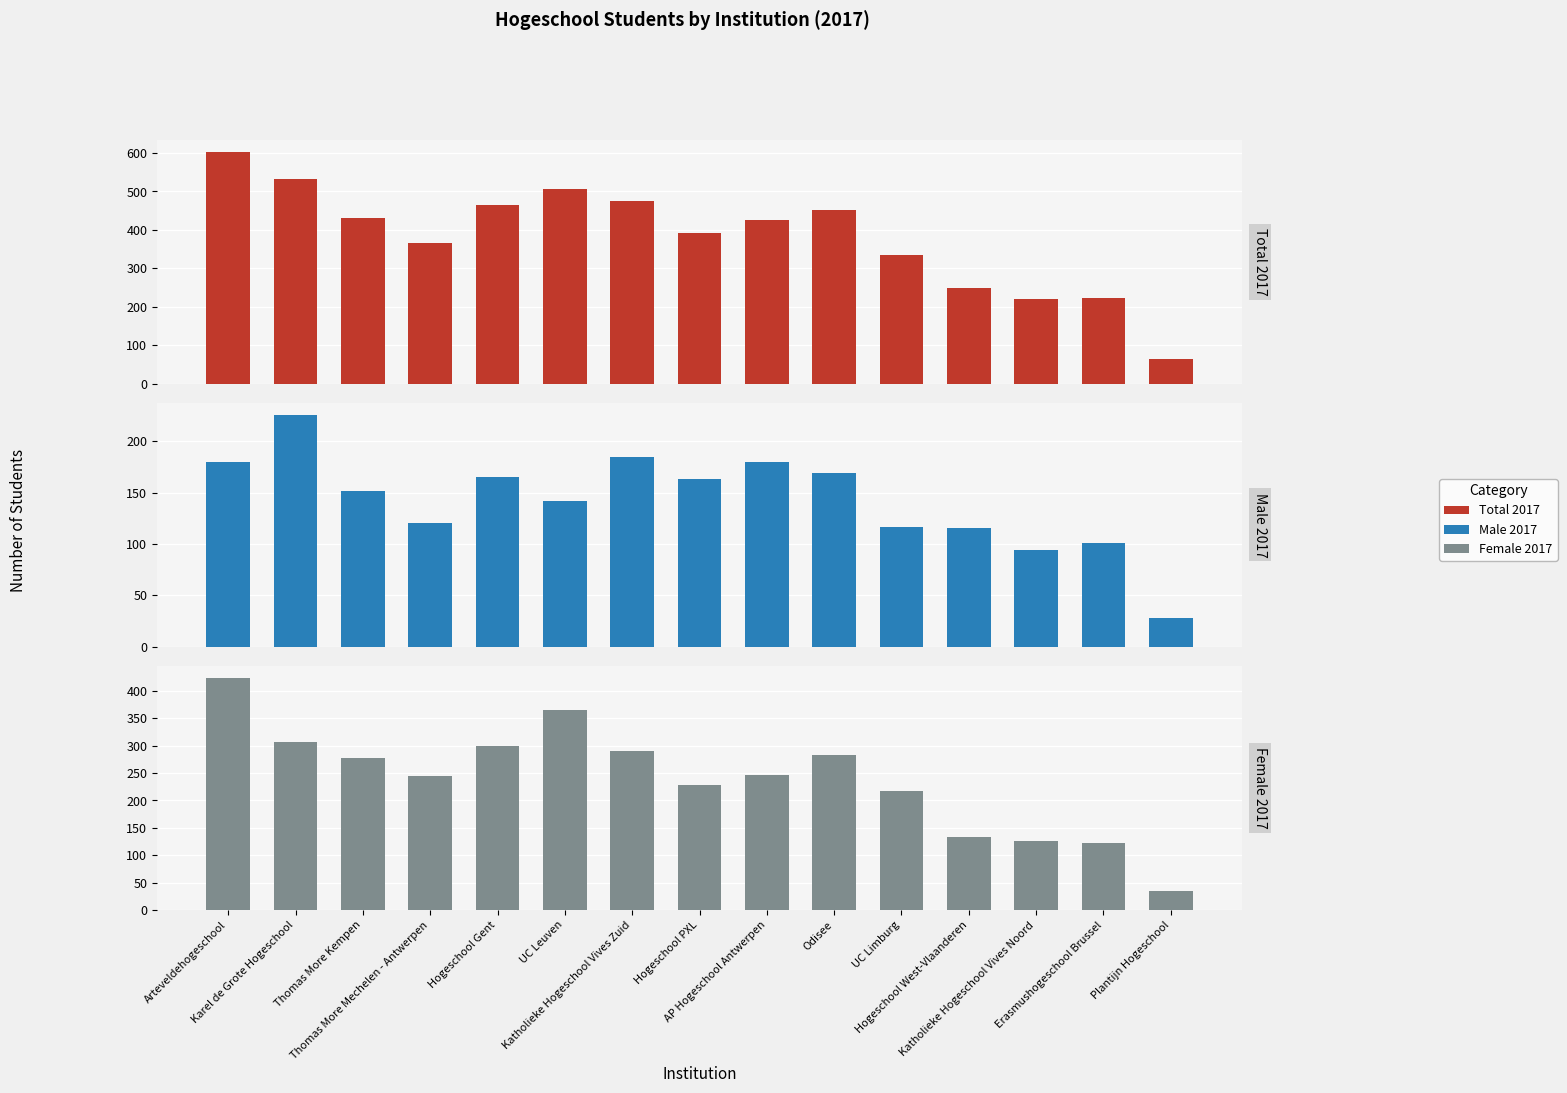

Read the Female 2017 value at Hogeschool West-Vlaanderen.

133